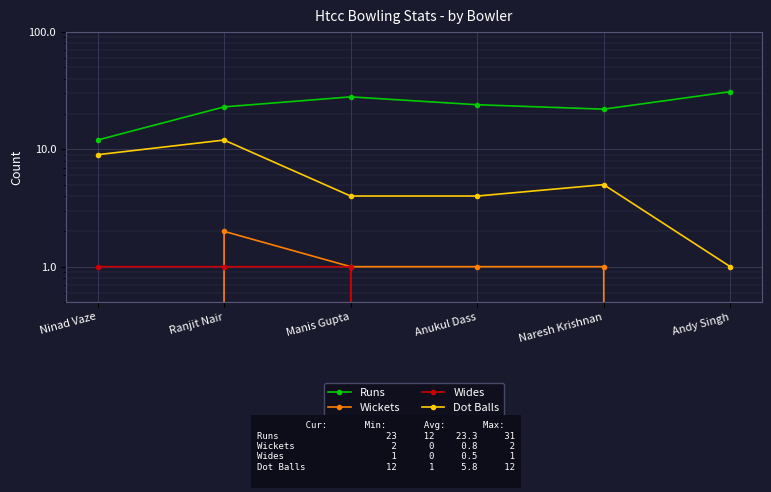

Reading left to right, list all the values displayed in this chart.

Runs: Ninad Vaze=12	Ranjit Nair=23	Manis Gupta=28	Anukul Dass=24	Naresh Krishnan=22	Andy Singh=31
Wickets: Ninad Vaze=0	Ranjit Nair=2	Manis Gupta=1	Anukul Dass=1	Naresh Krishnan=1	Andy Singh=0
Wides: Ninad Vaze=1	Ranjit Nair=1	Manis Gupta=1	Anukul Dass=0	Naresh Krishnan=0	Andy Singh=0
Dot Balls: Ninad Vaze=9	Ranjit Nair=12	Manis Gupta=4	Anukul Dass=4	Naresh Krishnan=5	Andy Singh=1